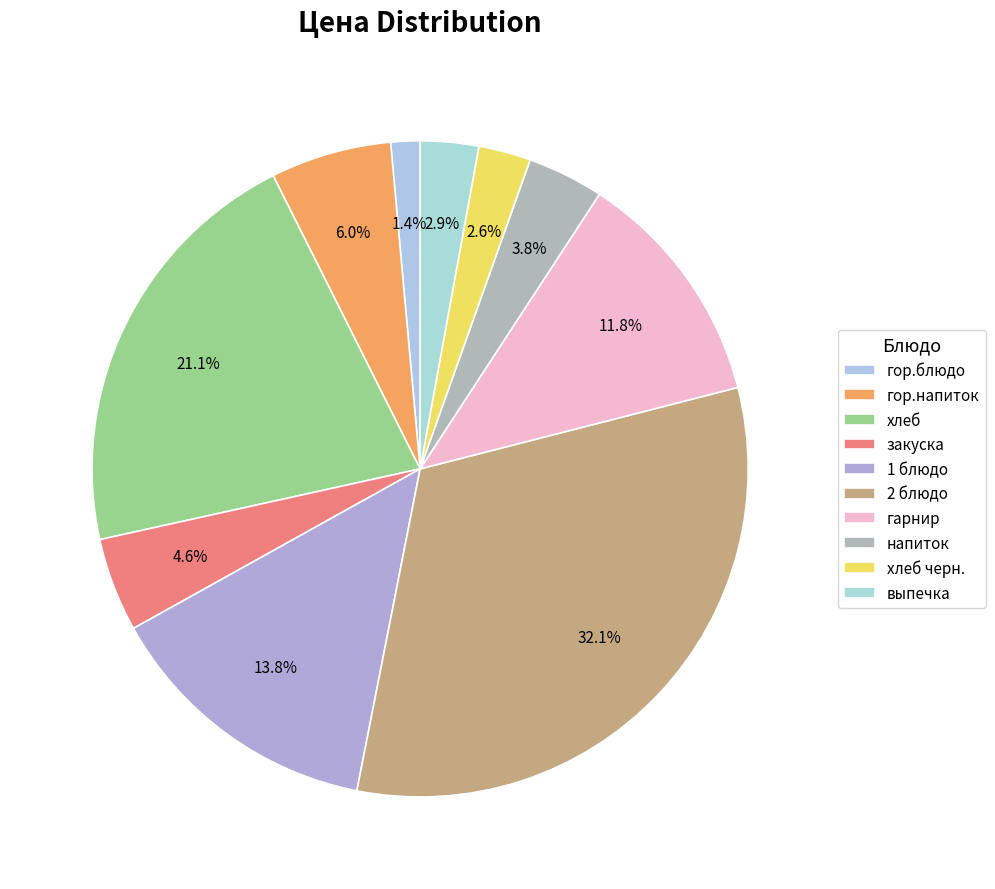

To the nearest percent, what is the combined percentage of 1 блюдо and напиток?

18%